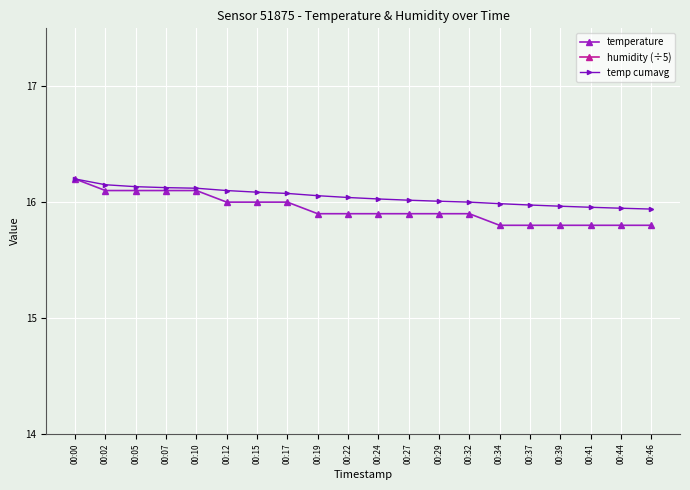

Which category has the highest value across all series?

00:00